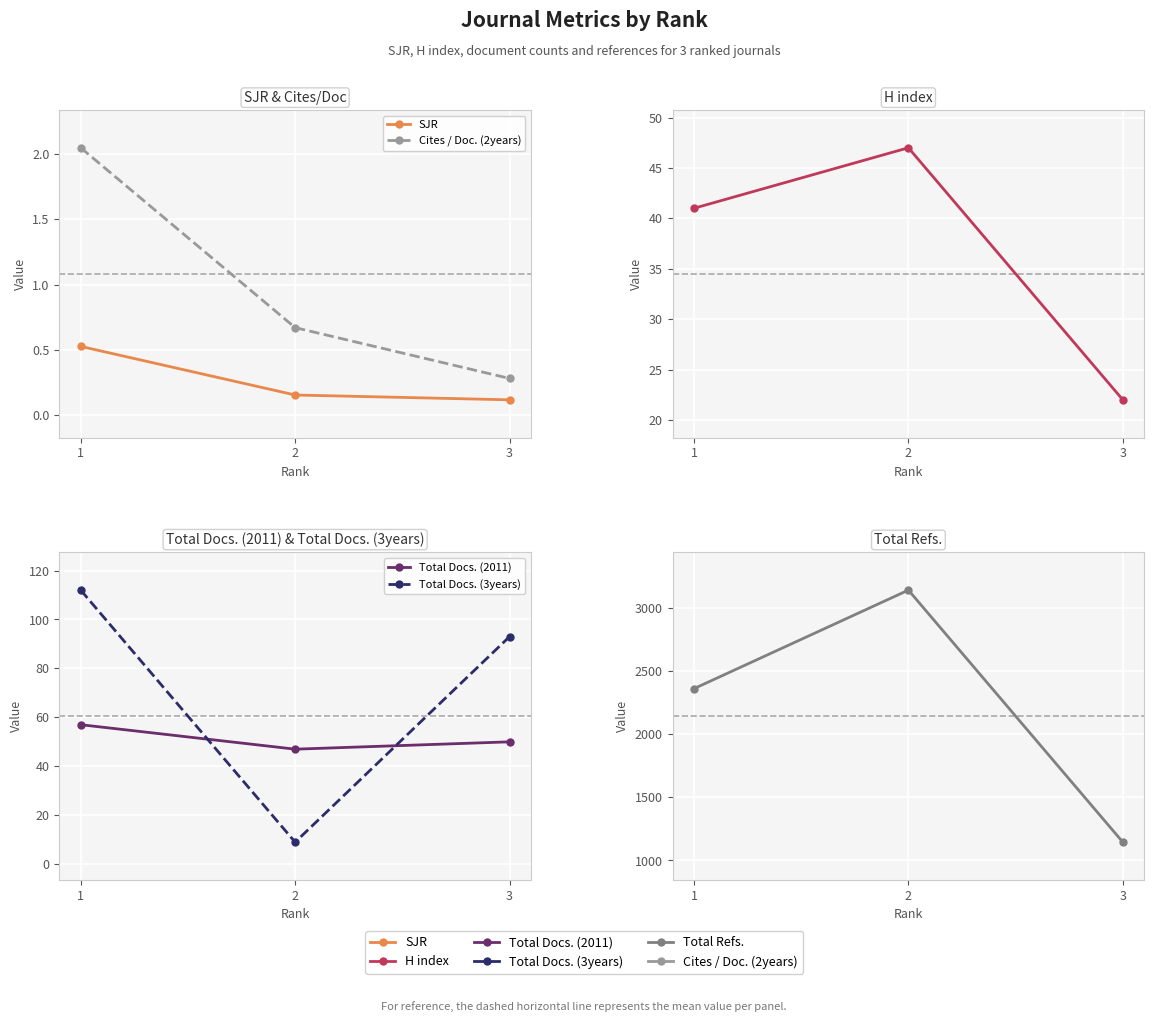

What is the value of the Total Docs. (2011) point at the 3rd from the left?

50.0